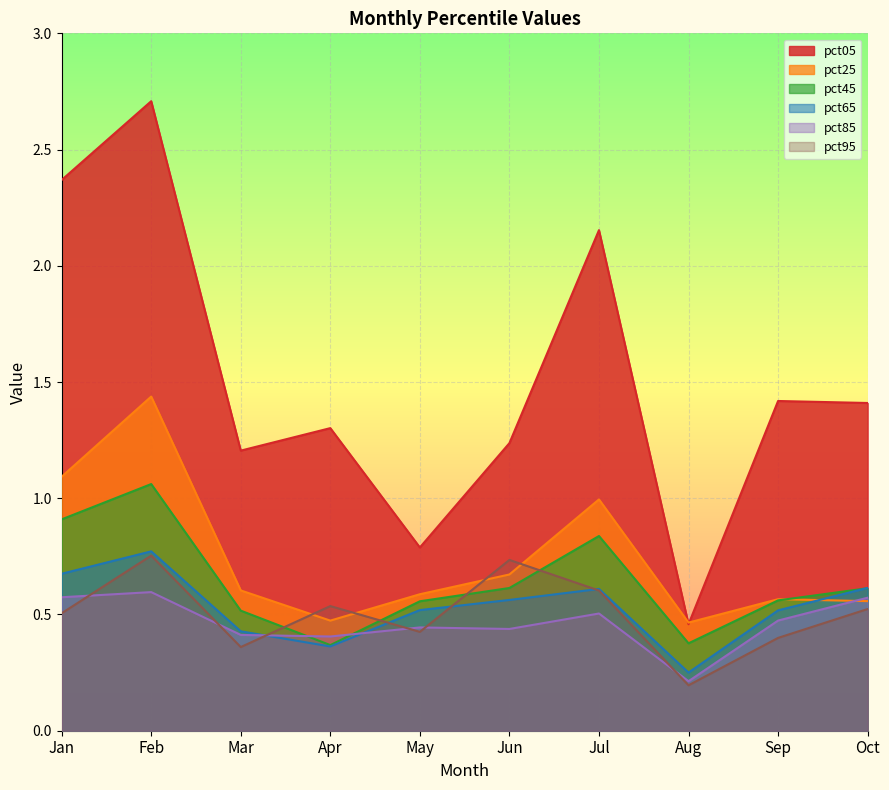

Does the chart display data point markers on the line(s)?

No